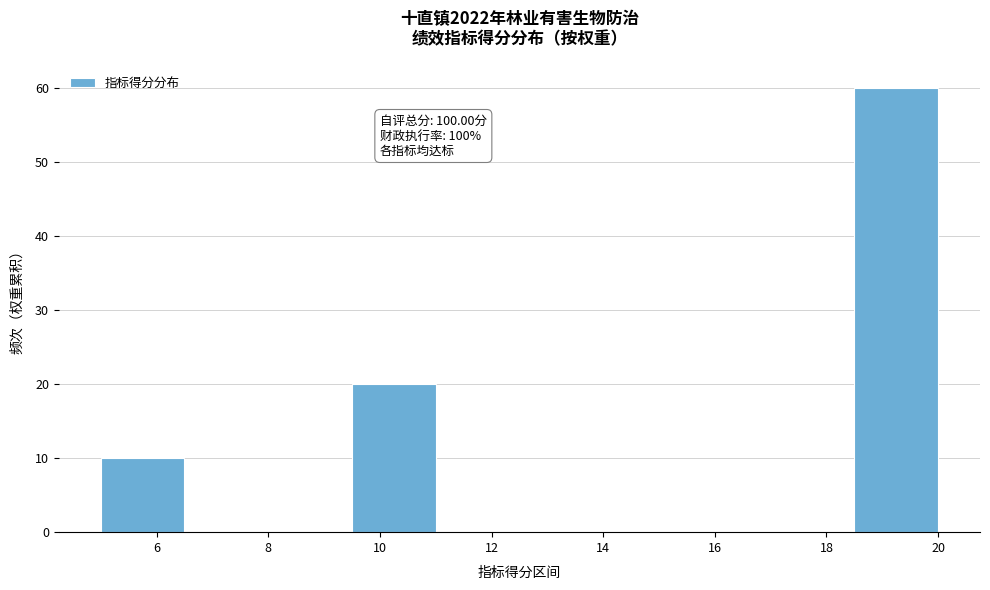

Over which range of the x-axis is the bar tallest?

18.5 to 20.0